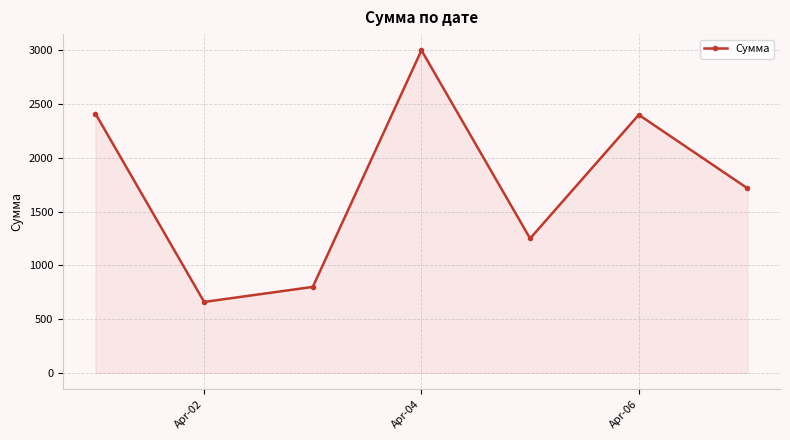

What is the value of the 5th point from the left?

1250